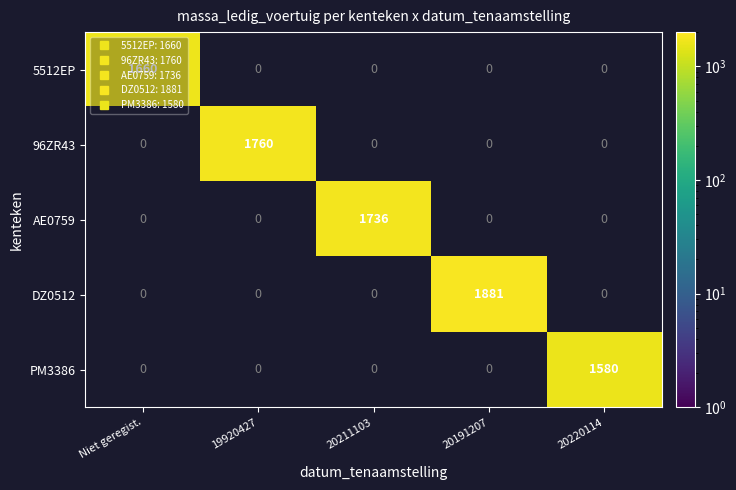

At which label is 5512EP closest to 1660?

Niet geregist.